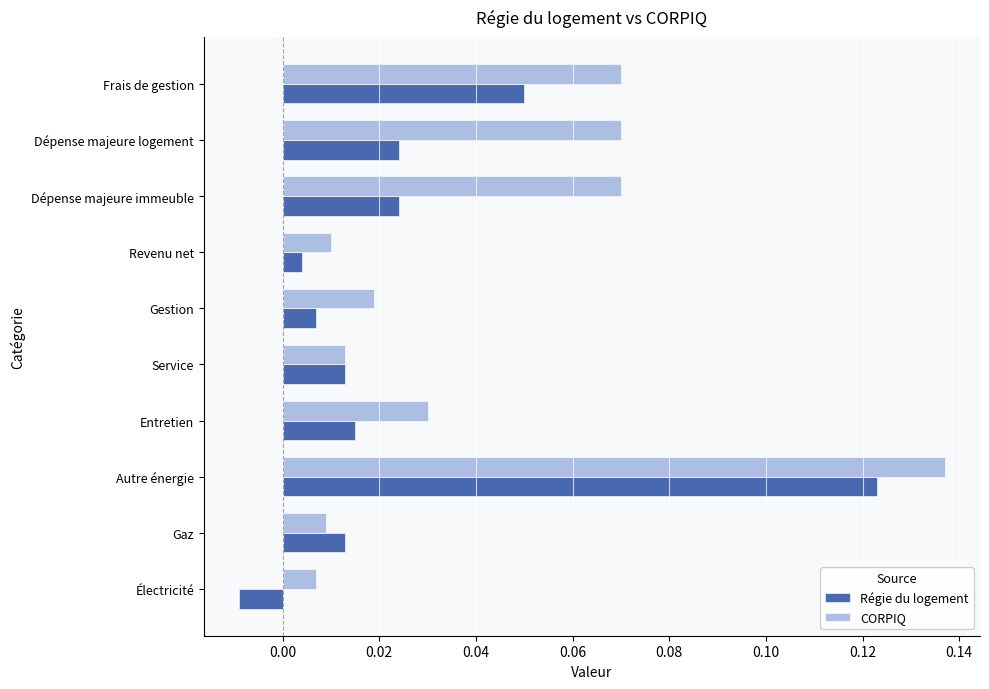

The value of CORPIQ at Entretien is 0.1. True or false?

False